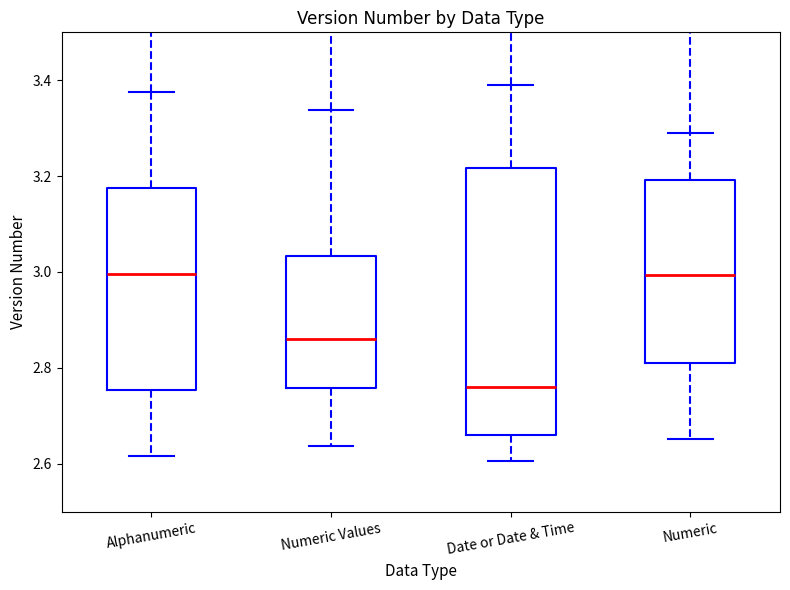

Which box is the tallest, from its lower edge to its upper edge?

Date or Date & Time